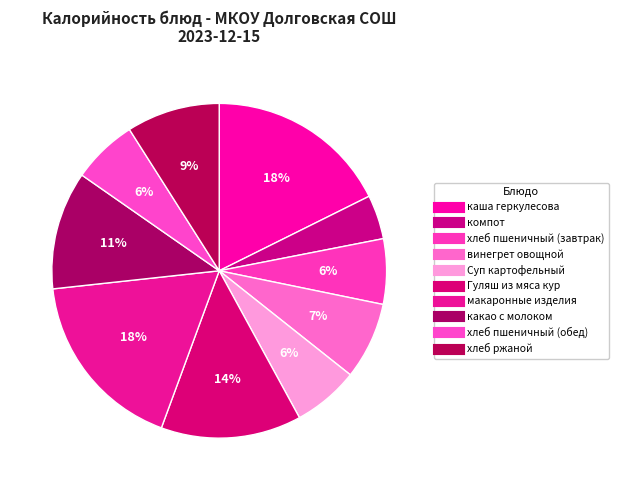

Does хлеб пшеничный (обед) account for over 50% of the chart?

No